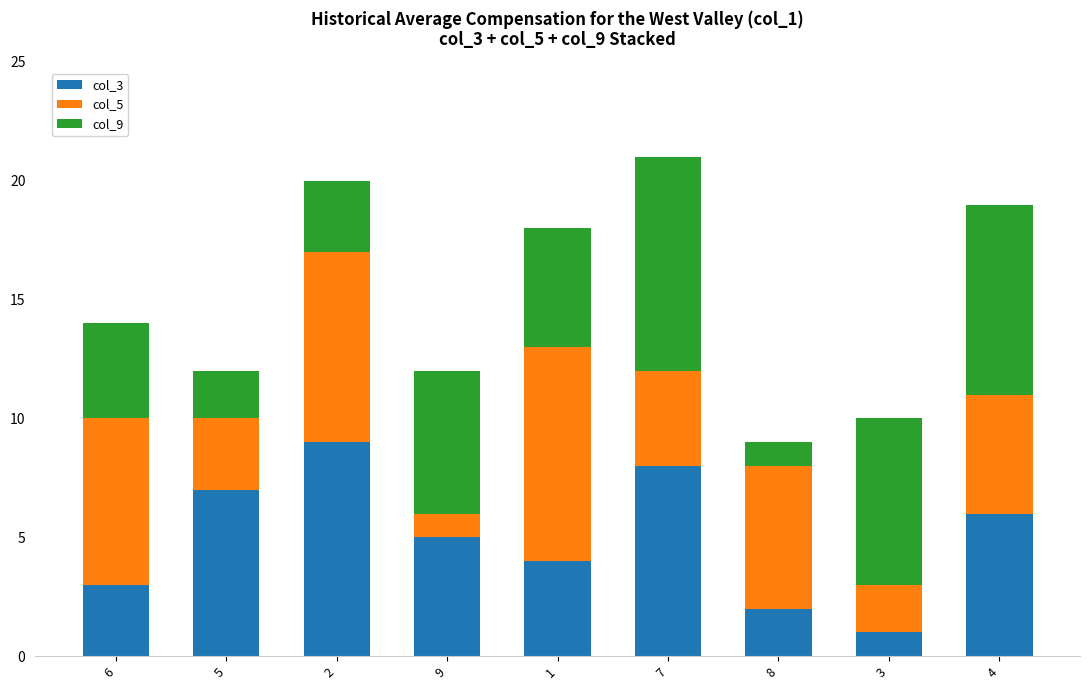

The col_3 series shows 6 at 2. True or false?

False